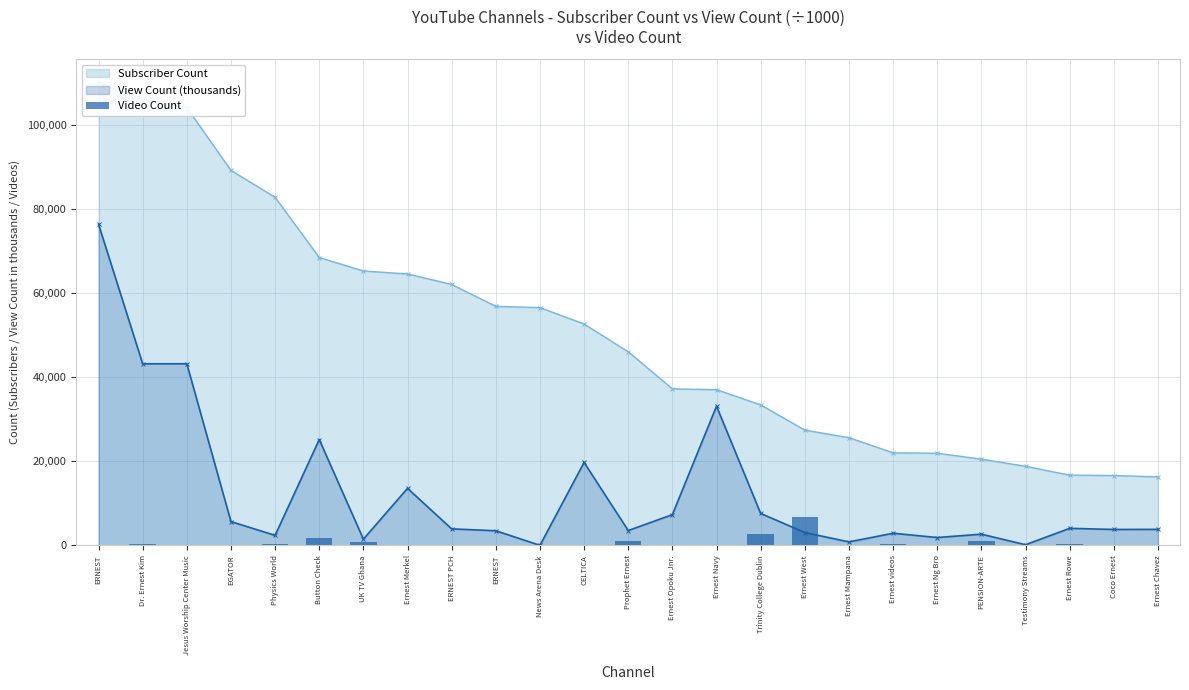

What is the label of the 21st bar from the right?

Physics World